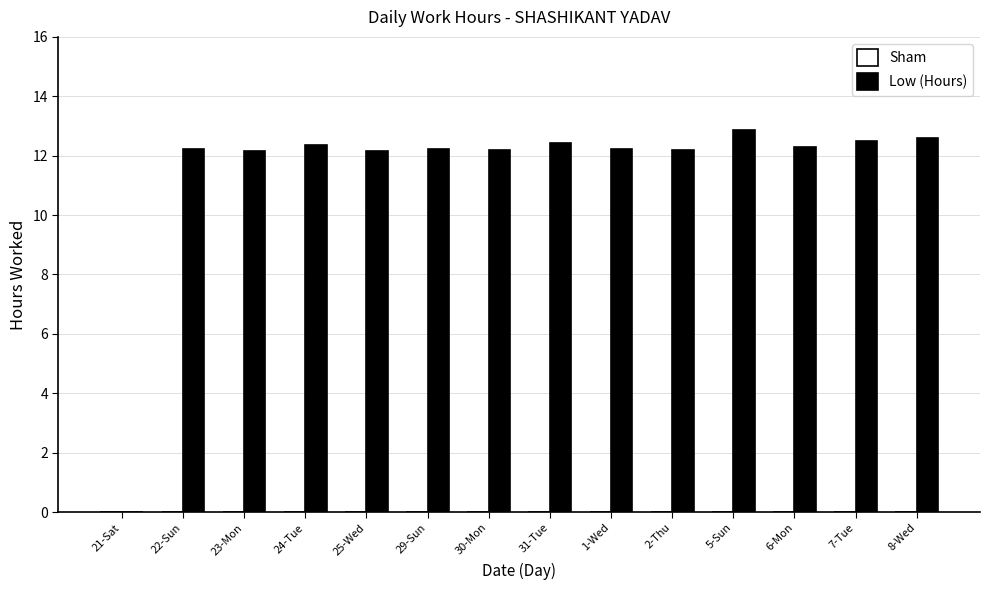

What is the sum of the values at 31-Tue and 6-Mon?

24.7